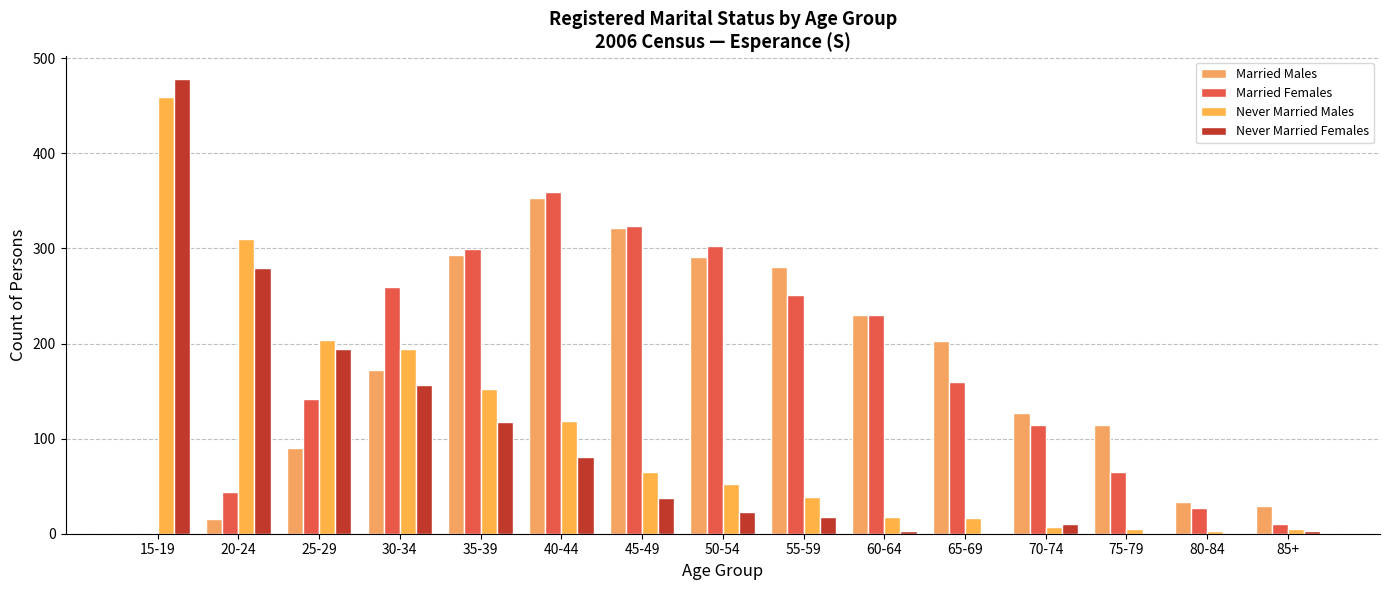

Are the bars horizontal?

No